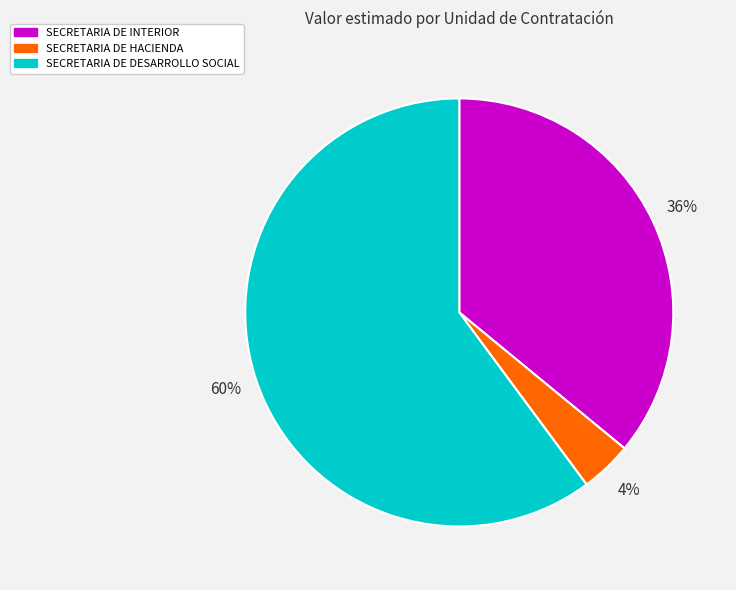

How many slices are in this pie chart?

3